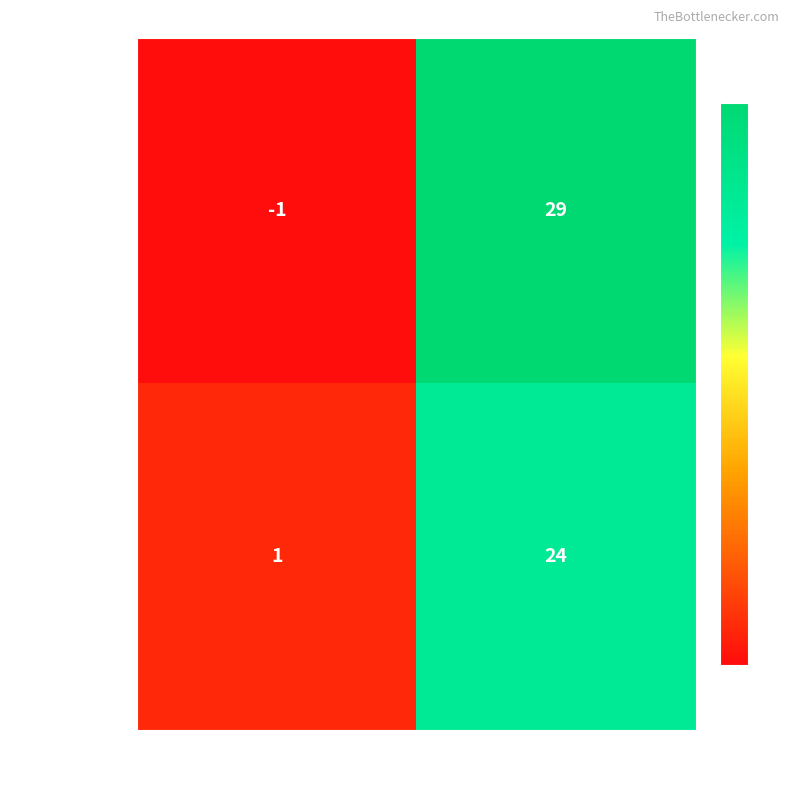

What is the maximum value for 9f91d7b59782…?

29